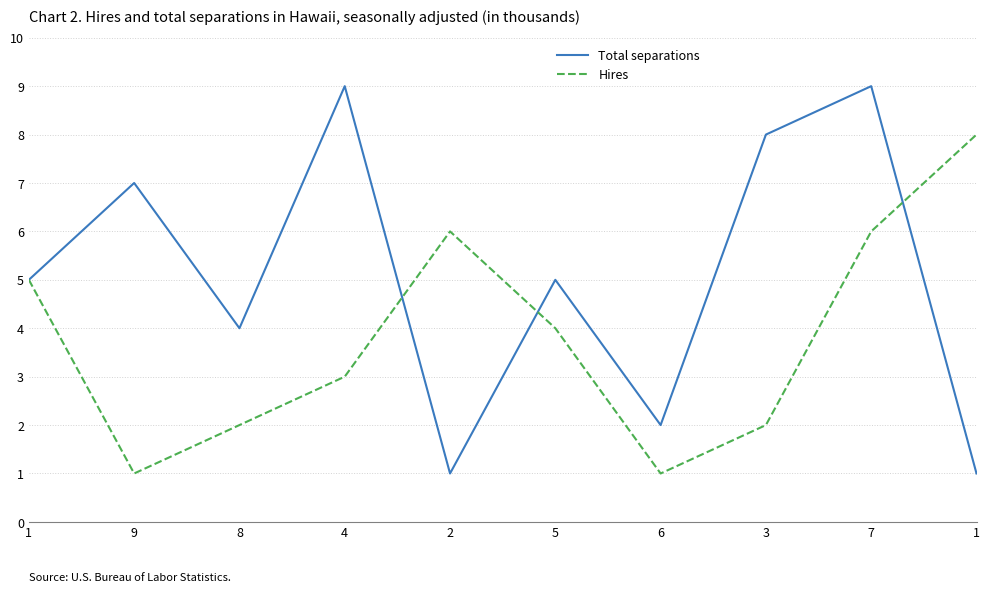

At which label does Hires first exceed 4?

1